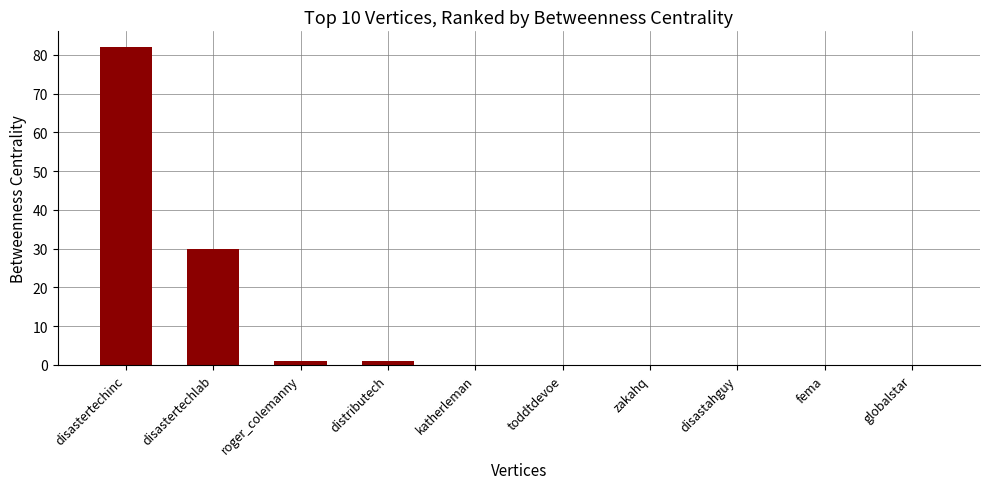

Is it true that the value at disastahguy is 48?

False